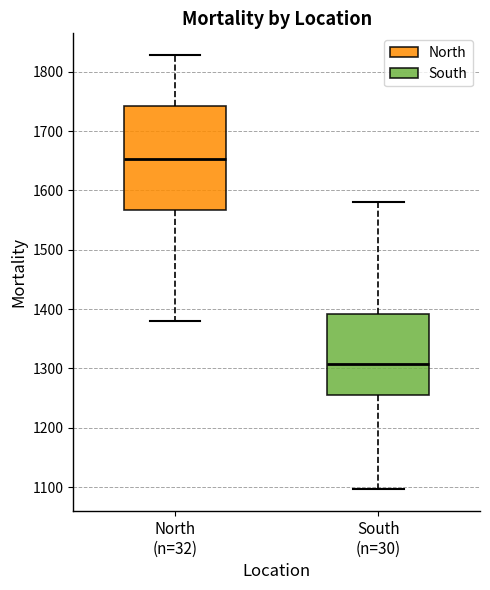

Reading left to right, read every box against the y-axis: the position of its median line, the range the box covers, and the ends of its whiskers. The values are not printed on the chart, so give them approximately, as read against the axis.

North (n=32): median 1650, box 1570 to 1740, whiskers 1380 to 1830
South (n=30): median 1310, box 1260 to 1390, whiskers 1100 to 1580